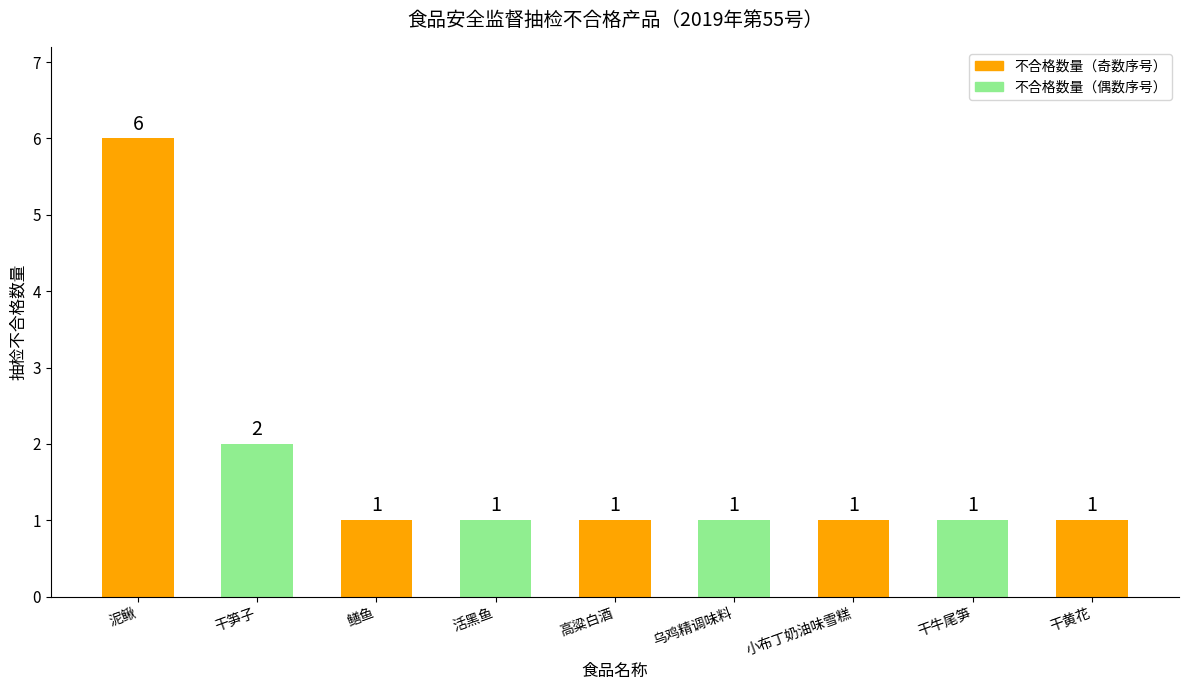

Between 乌鸡精调味料 and 泥鳅, which is larger?

泥鳅